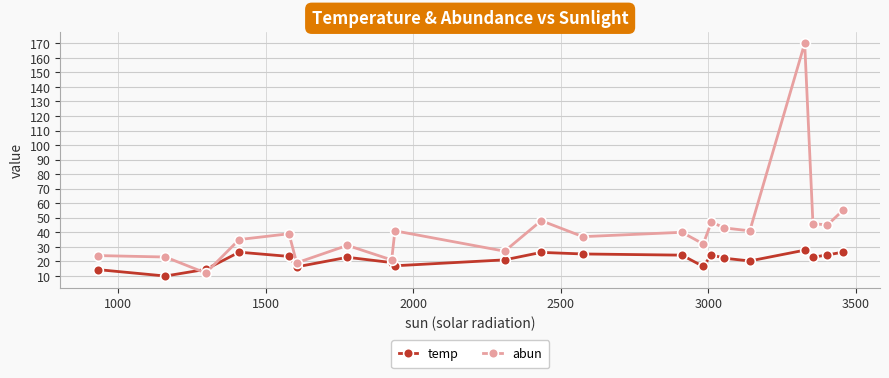

True or false: abun has more than 2 interior local peaks.

True